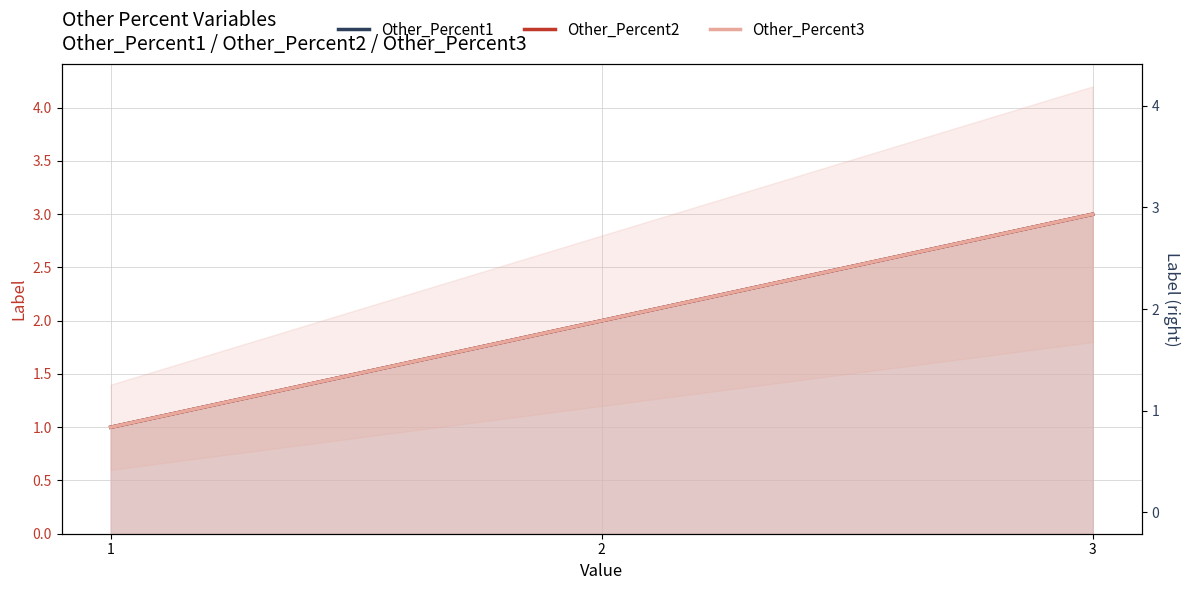

What is the sum of the Other_Percent3 values at 1 and 3?

4